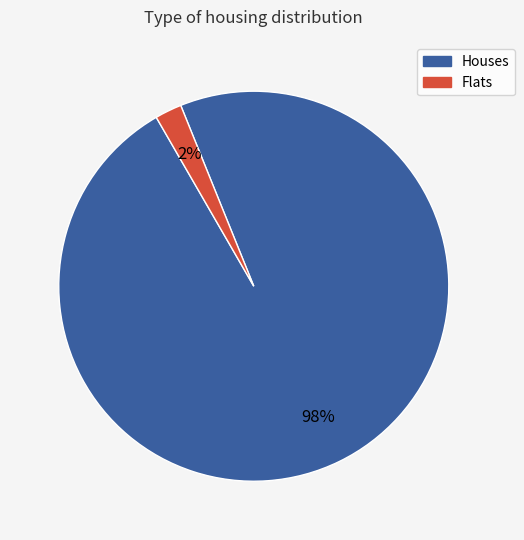

How many slices are in this pie chart?

2